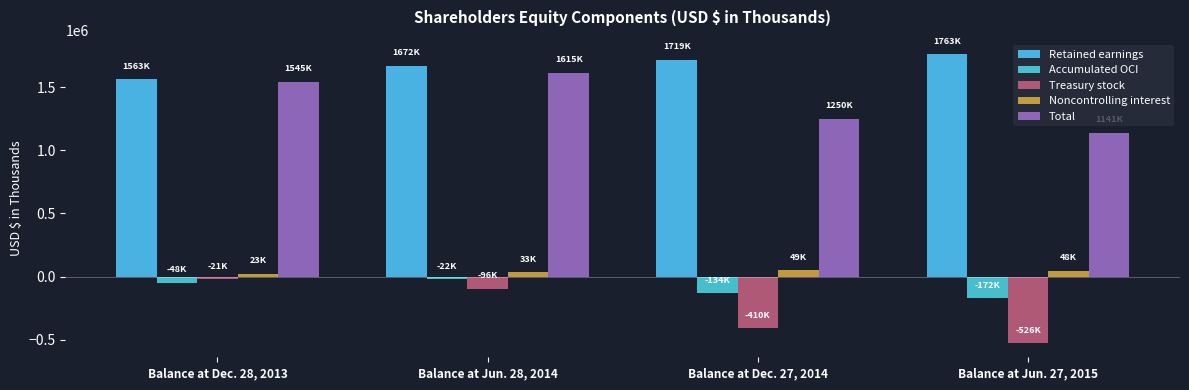

What are all the series names shown in the legend?

Retained earnings, Accumulated OCI, Treasury stock, Noncontrolling interest, Total